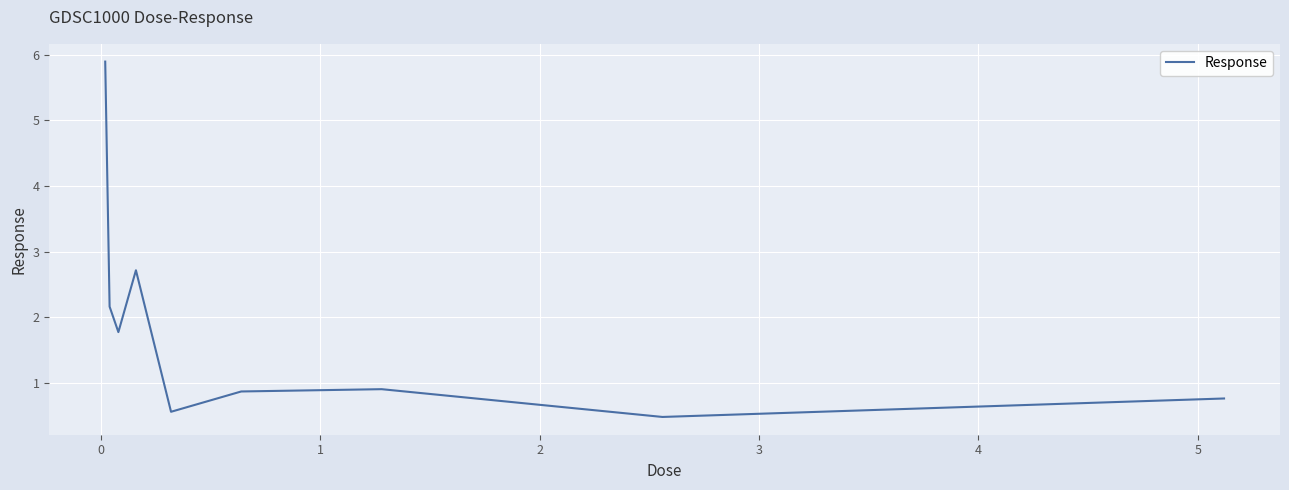

What is the minimum value shown in the chart?

0.5